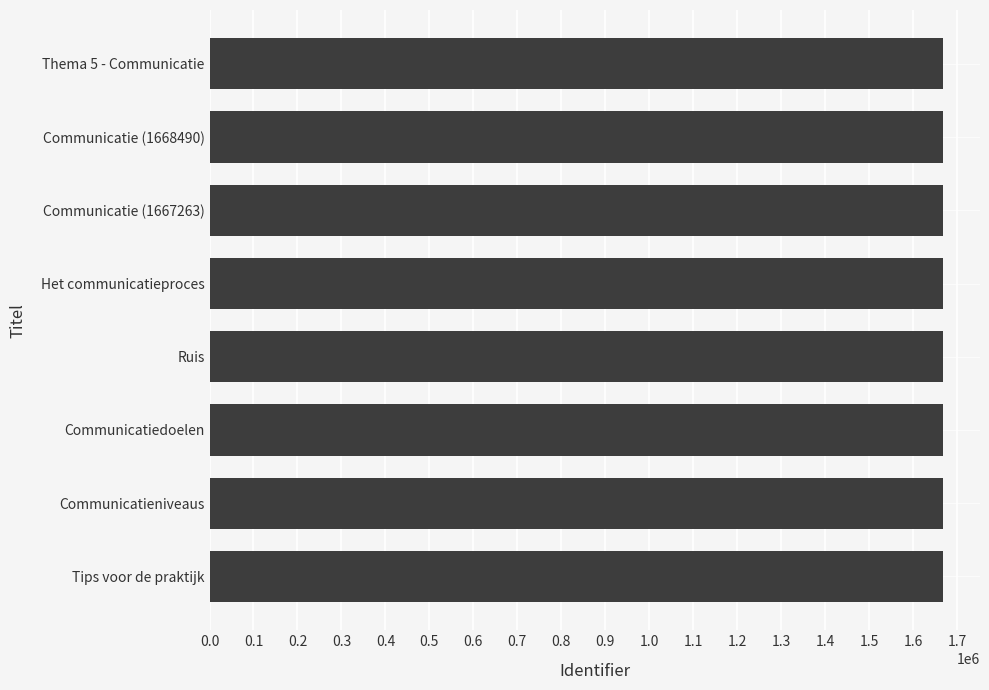

What is the sum of all values?

13339466